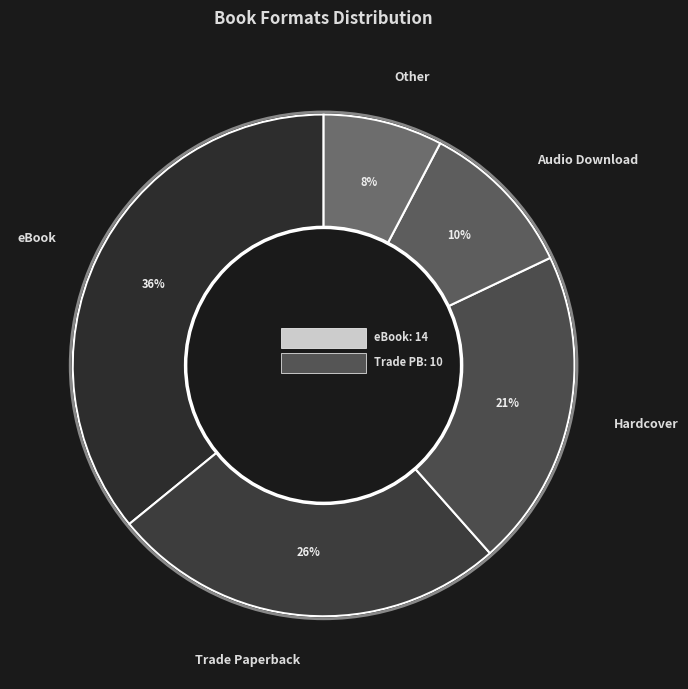

What percentage is the Audio Download slice, to the nearest percent?

10%